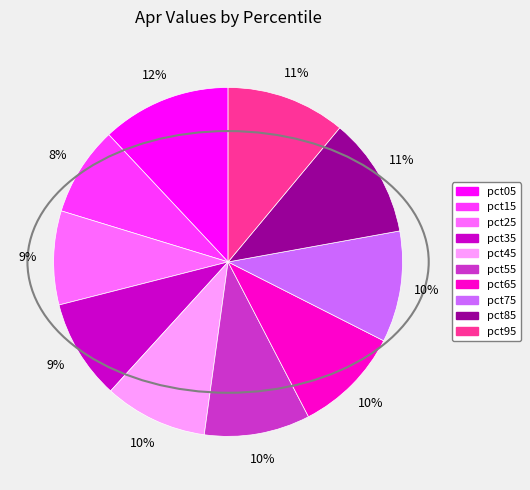

True or false: pct05 accounts for 12% of the total.

True